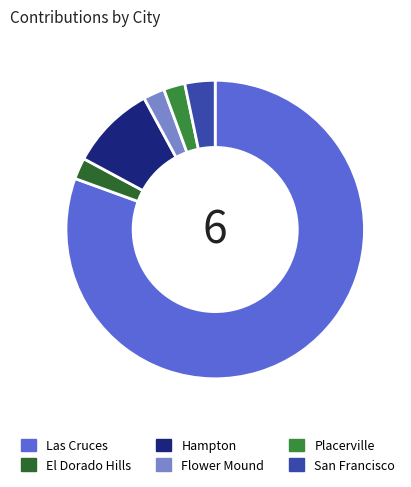

Which has a higher value, Las Cruces or San Francisco?

Las Cruces